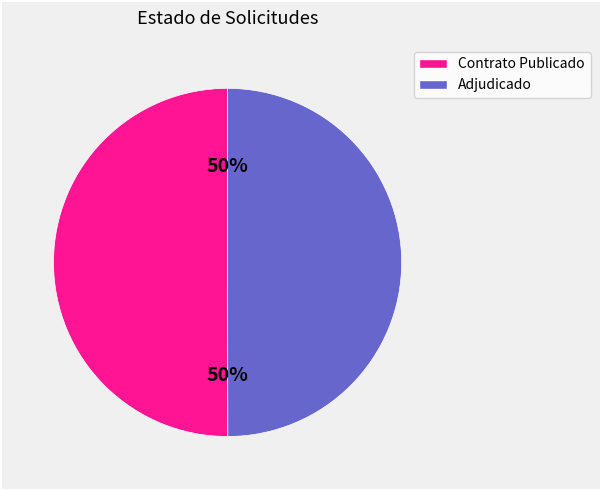

To the nearest percent, what is the average slice percentage?

50%